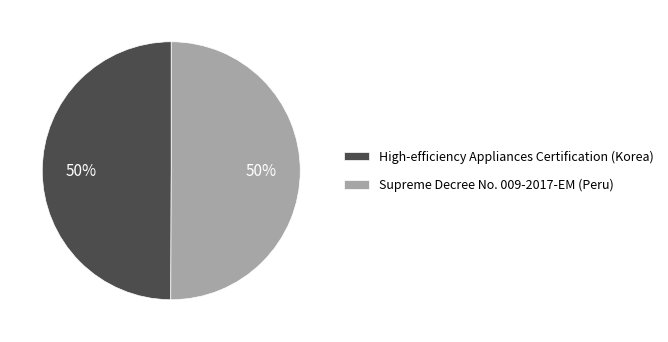

Is the sum of High-efficiency Appliances Certification (Korea) and Supreme Decree No. 009-2017-EM (Peru) greater than half?

Yes